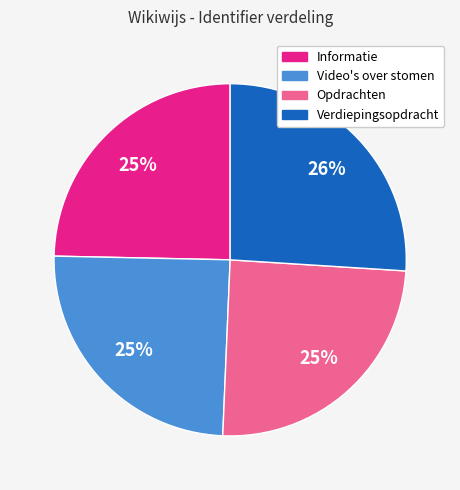

Is there any slice that represents more than half of the pie?

No